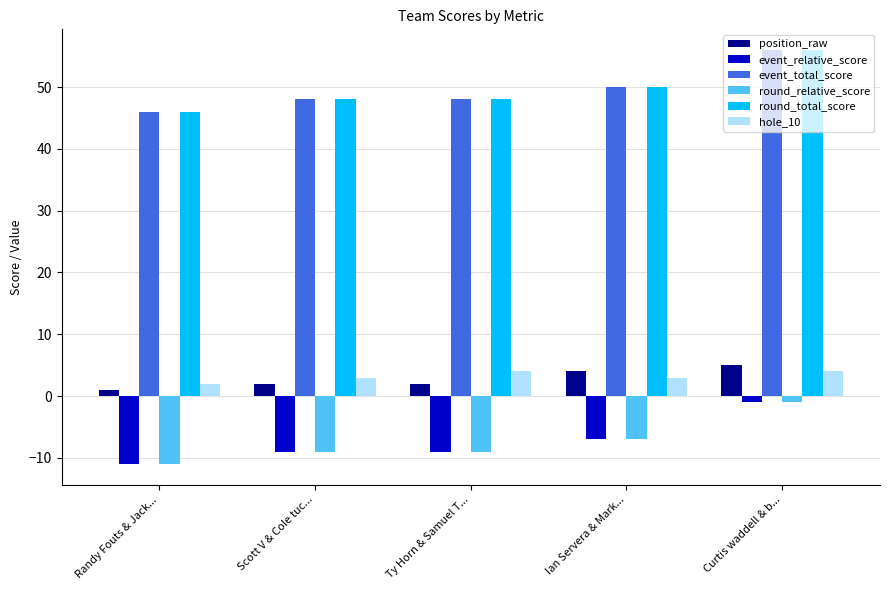

The value of round_total_score at Randy Fouts & Jack... is 30. True or false?

False